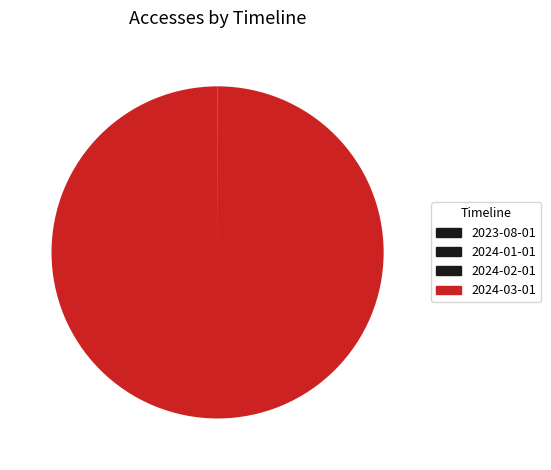

How many segments does this pie chart have?

4